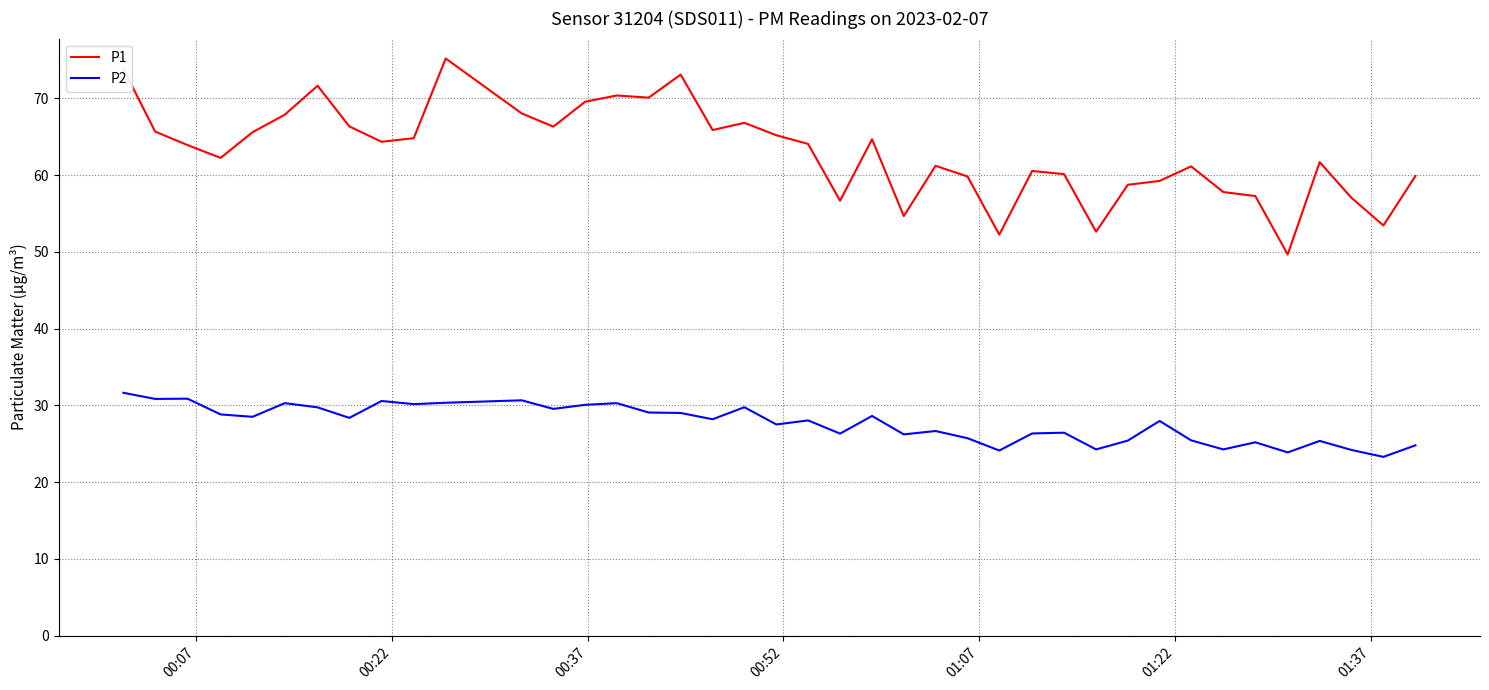

How many categories are shown in the chart?

40